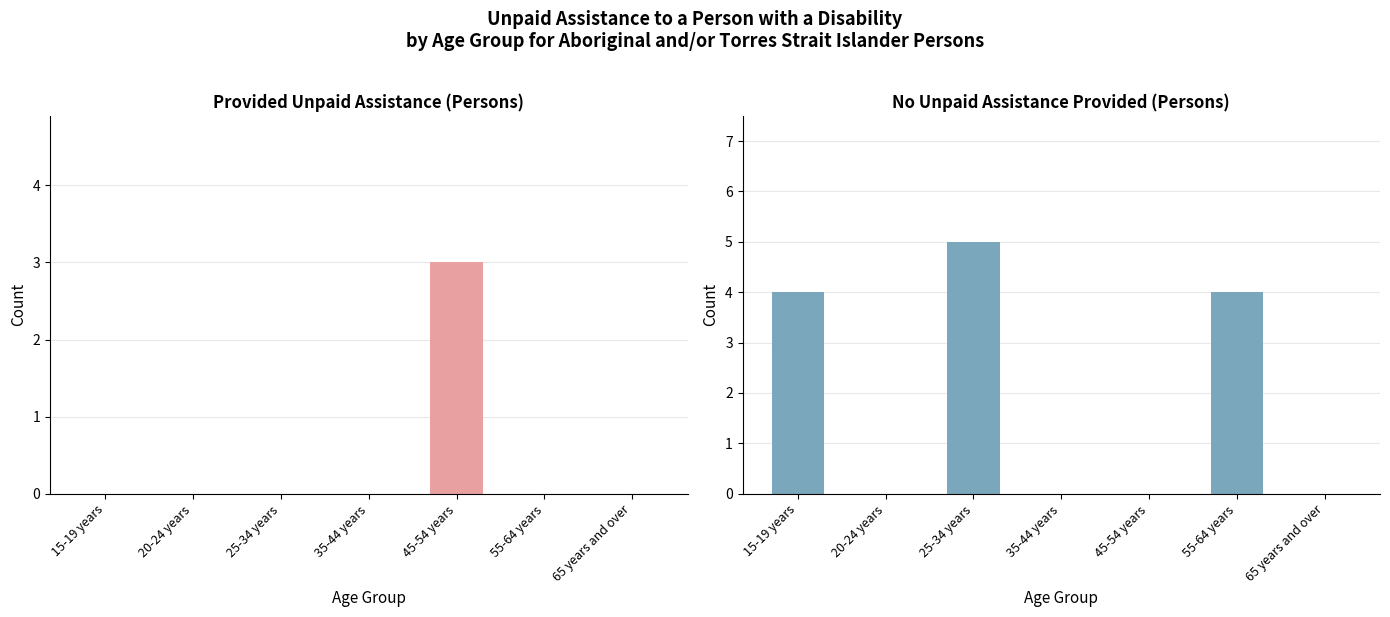

Reading left to right, transcribe all the data shown in this chart.

Provided unpaid assistance: 15-19 years=0	20-24 years=0	25-34 years=0	35-44 years=0	45-54 years=3	55-64 years=0	65 years and over=0
No unpaid assistance provided: 15-19 years=4	20-24 years=0	25-34 years=5	35-44 years=0	45-54 years=0	55-64 years=4	65 years and over=0